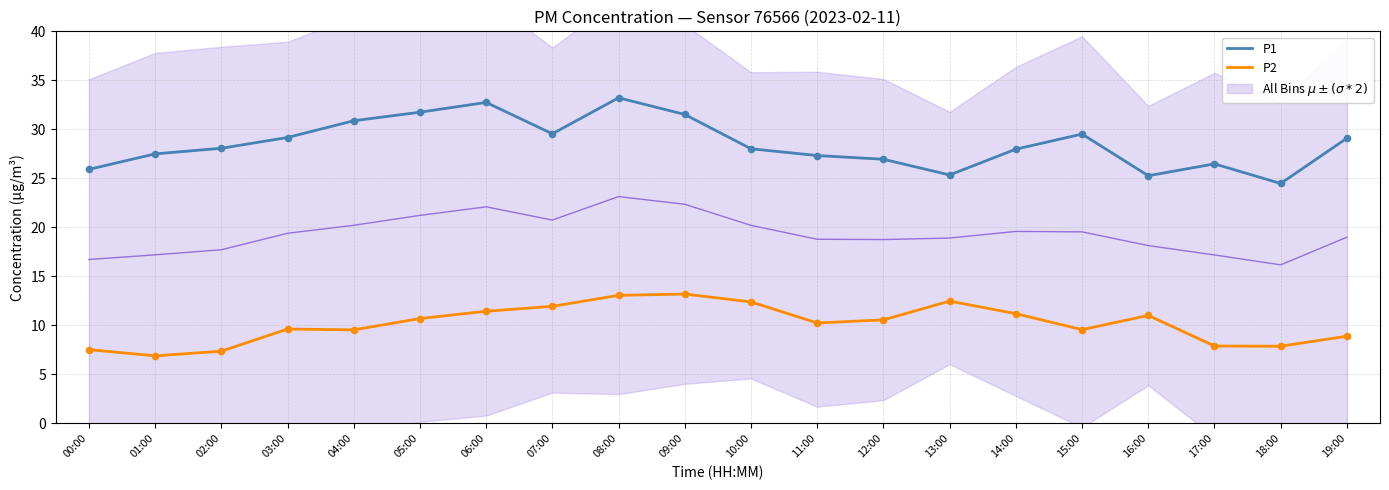

Which series contains the lowest Y value?

P2